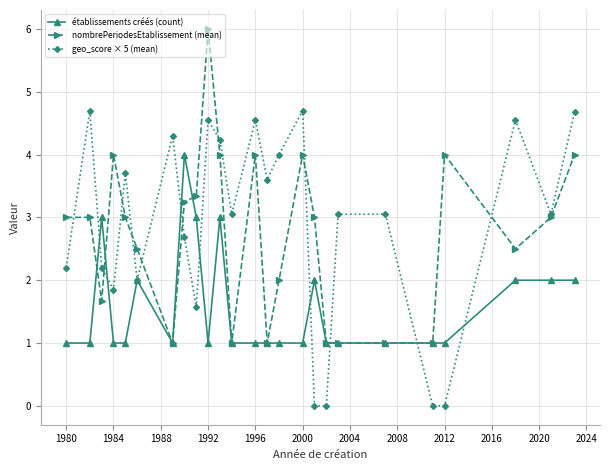

What is the minimum value for nombrePeriodesEtablissement (mean)?

1.0